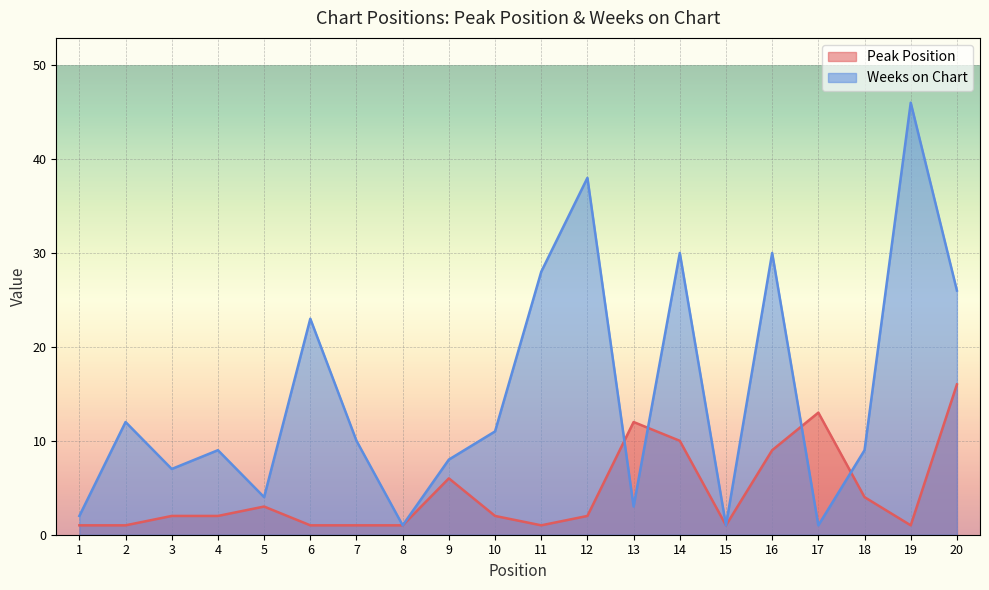

Which has a higher value, 15 or 8?

15